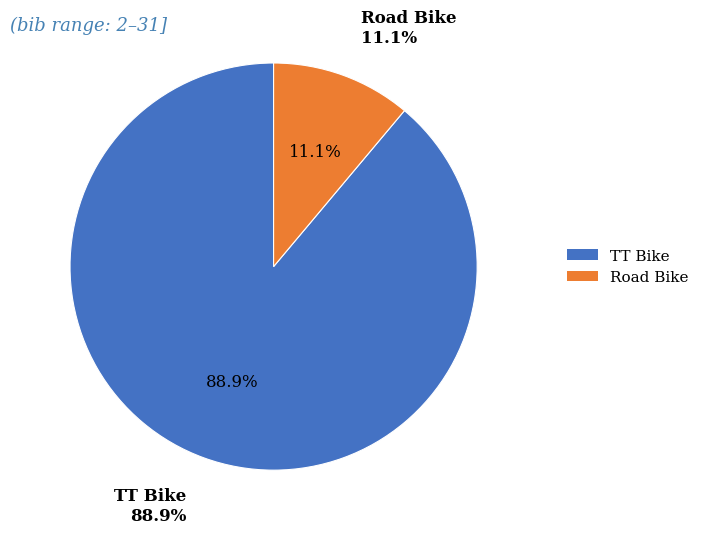

What is the majority slice?

TT Bike